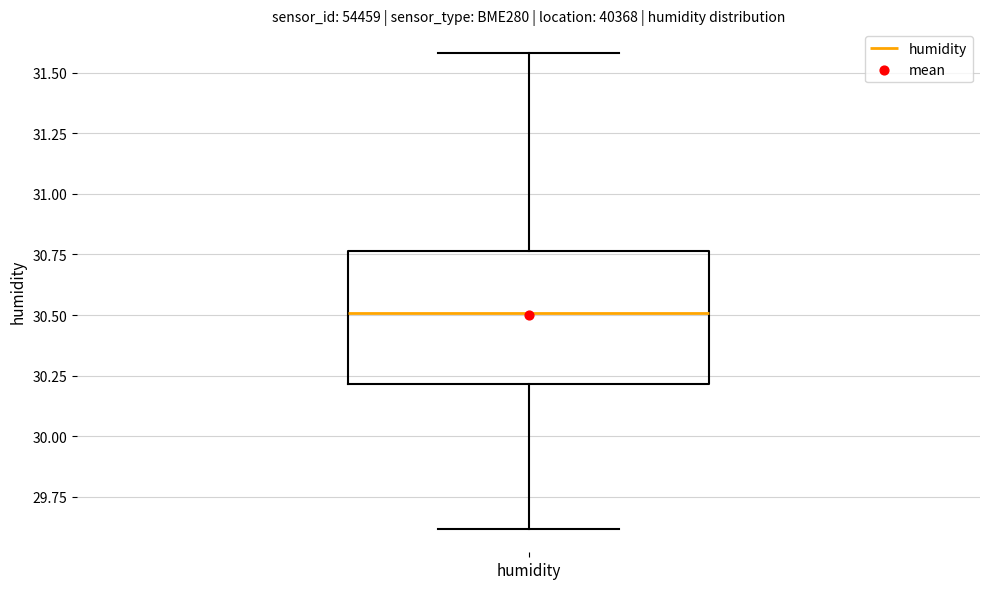

Where is the upper edge of the box for humidity on the y-axis? The values are not printed on the chart, so give them approximately, as read against the axis.

30.75